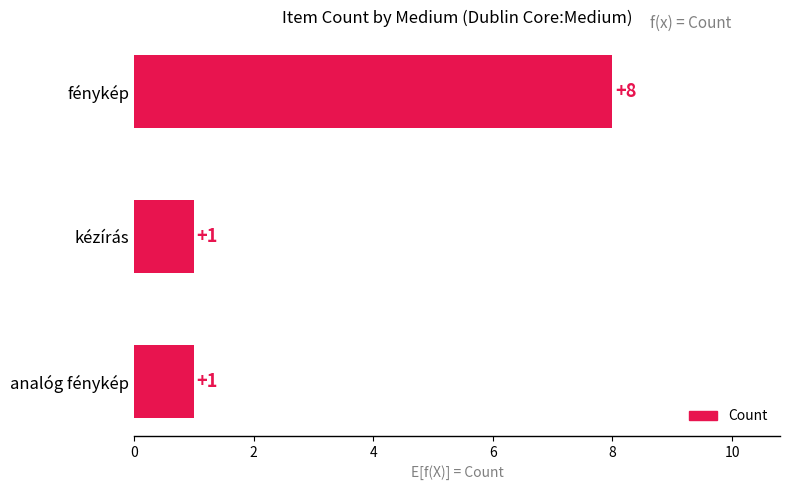

What is the difference between the maximum and minimum values?

7